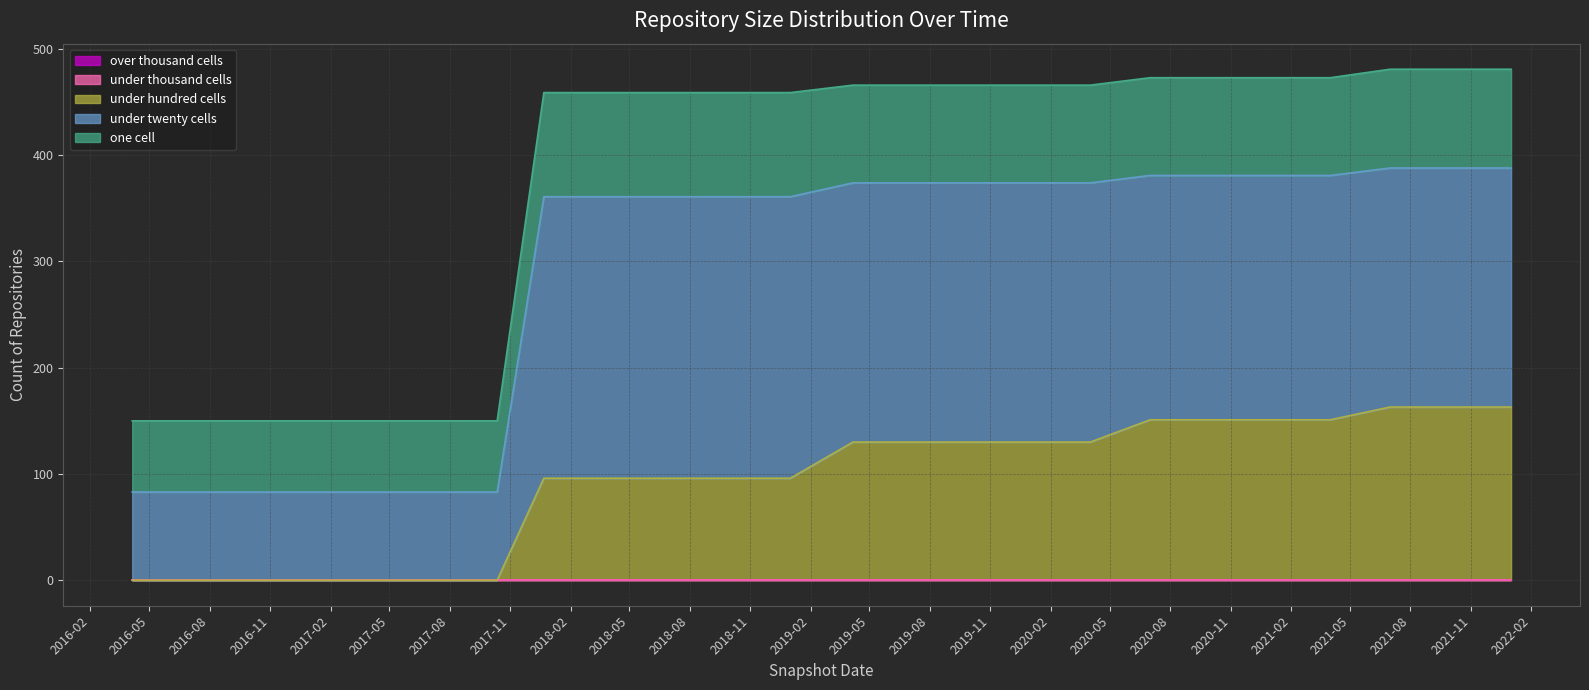

What is the maximum value for under_hundred_cells?

163